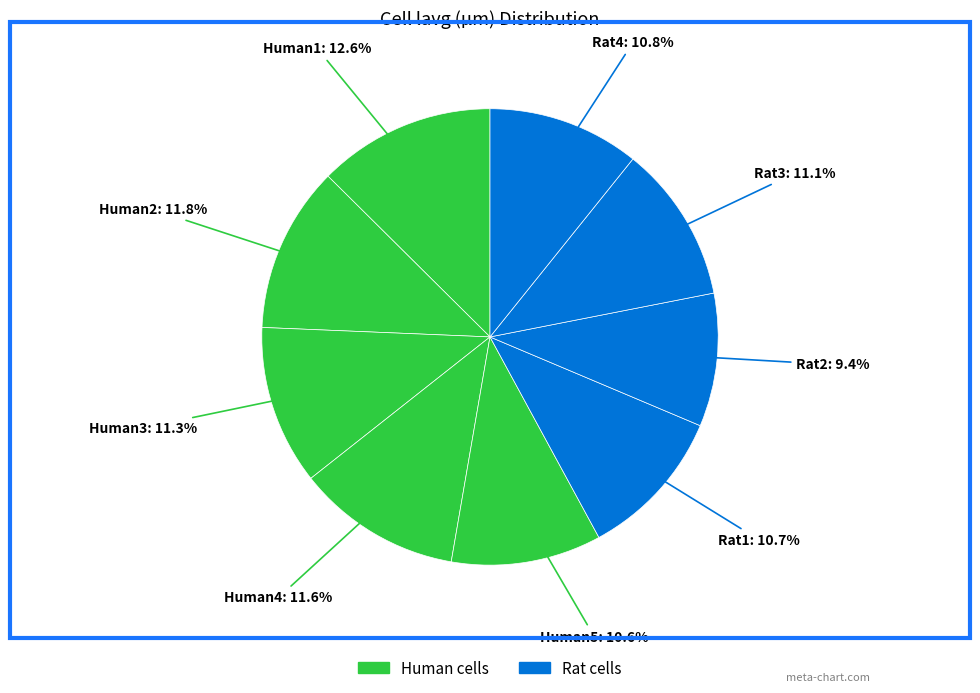

How many slices are in this pie chart?

9